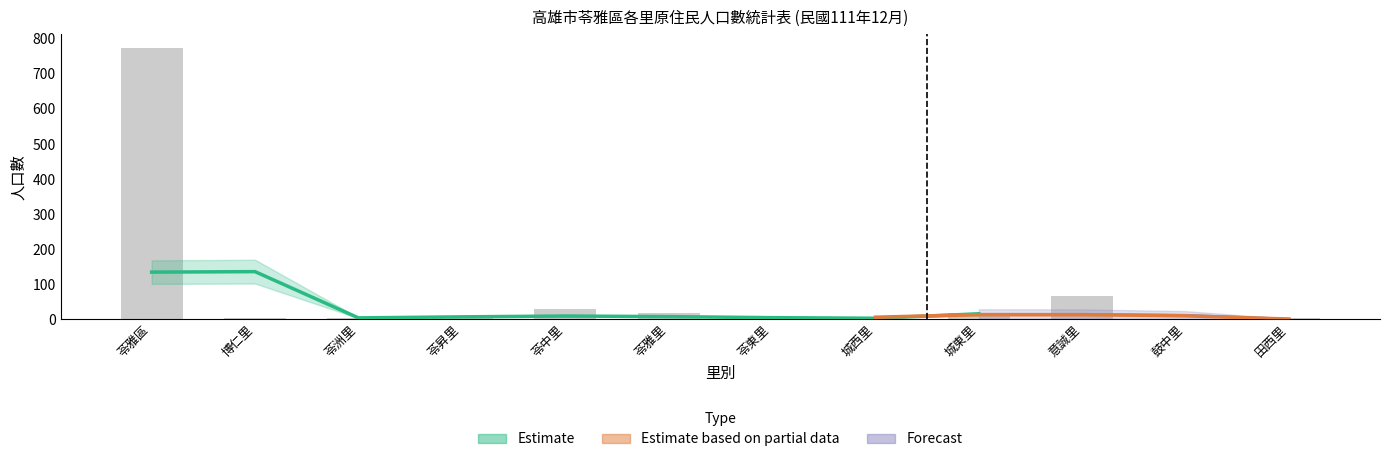

What is the maximum value shown in the chart?

775